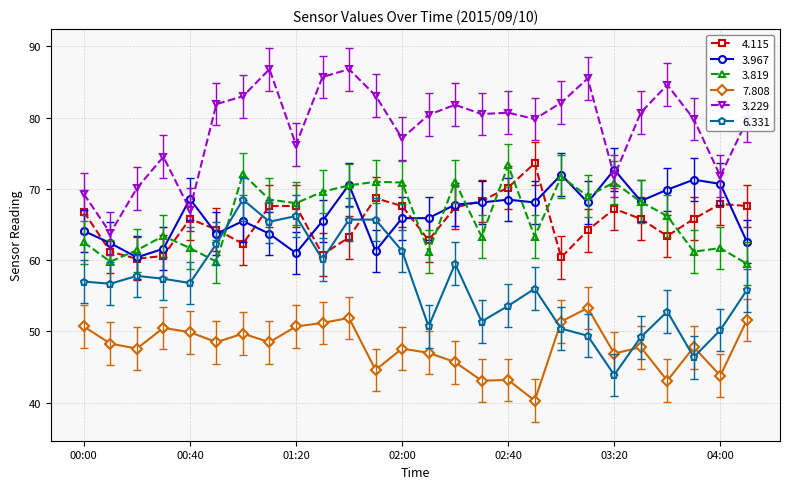

True or false: 3.229 and 4.115 cross at least once.

False